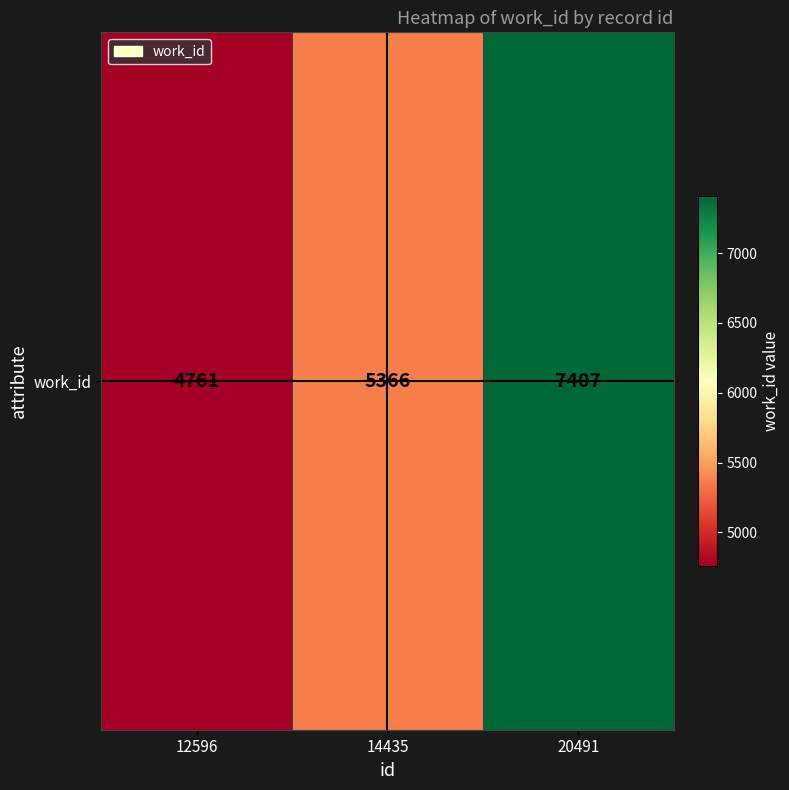

What is the average value?

5845